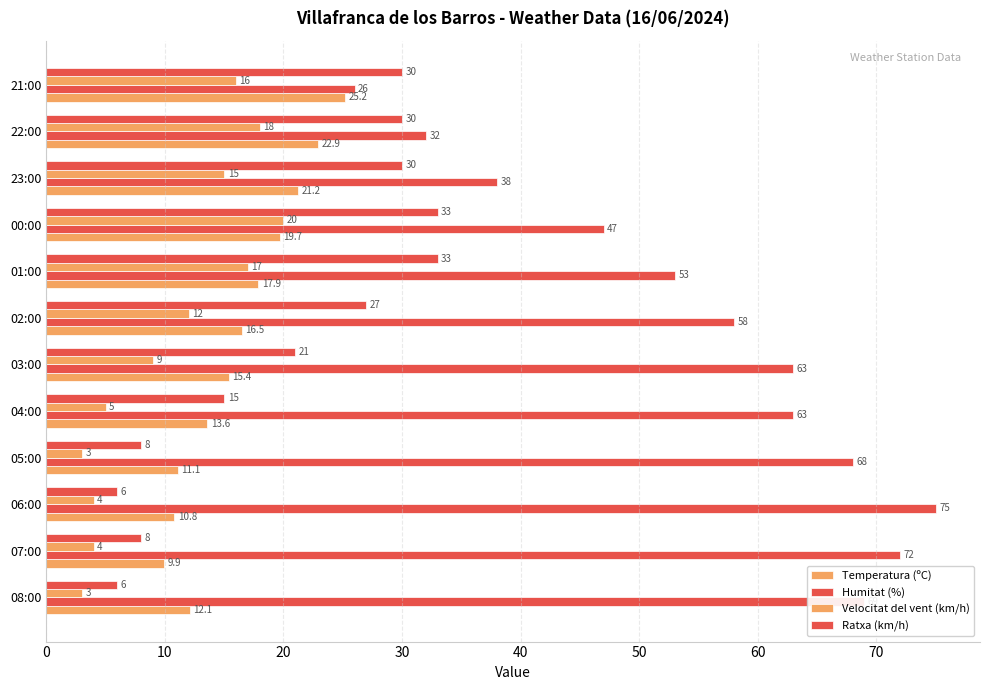

At how many categories does at least one series exceed 11?

12